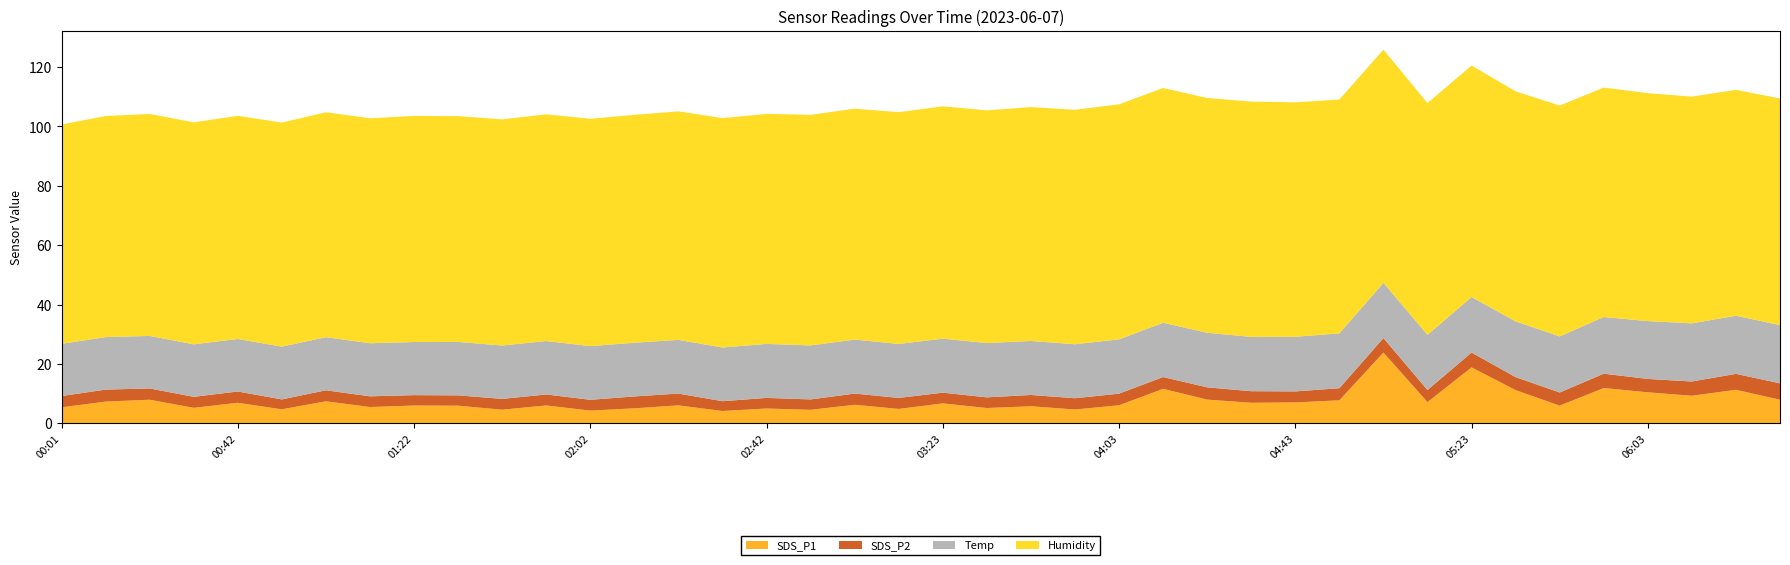

Reading right to left, what are all the values shown in this chart?

SDS_P1: 06:33=7.9	06:23=11.3	06:13=9.3	06:03=10.4	05:53=11.9	05:43=5.9	05:33=11.2	05:23=18.8	05:13=7.1	05:03=23.8	04:53=7.7	04:43=7.0	04:33=6.9	04:23=8.0	04:13=11.6	04:03=6.1	03:53=4.6	03:43=5.7	03:33=5.1	03:23=6.7	03:13=4.8	03:02=6.2	02:52=4.5	02:42=5.0	02:32=4.1	02:22=6.0	02:12=5.0	02:02=4.3	01:52=6.0	01:42=4.6	01:32=5.9	01:22=6.0	01:12=5.5	01:02=7.4	00:52=4.7	00:42=6.9	00:32=5.2	00:21=7.9	00:11=7.3	00:01=5.4
SDS_P2: 06:33=5.5	06:23=5.4	06:13=4.8	06:03=4.5	05:53=4.8	05:43=4.4	05:33=4.4	05:23=5.0	05:13=4.1	05:03=4.9	04:53=4.1	04:43=3.7	04:33=3.9	04:23=4.1	04:13=4.0	04:03=3.9	03:53=3.8	03:43=3.8	03:33=3.6	03:23=3.6	03:13=3.7	03:02=3.8	02:52=3.5	02:42=3.6	02:32=3.3	02:22=4.0	02:12=4.0	02:02=3.6	01:52=3.7	01:42=3.6	01:32=3.5	01:22=3.5	01:12=3.6	01:02=3.7	00:52=3.3	00:42=3.8	00:32=3.7	00:21=3.8	00:11=4.0	00:01=3.8
Temp: 06:33=19.6	06:23=19.6	06:13=19.6	06:03=19.5	05:53=19.1	05:43=18.9	05:33=18.8	05:23=18.7	05:13=18.6	05:03=18.6	04:53=18.5	04:43=18.4	04:33=18.3	04:23=18.4	04:13=18.3	04:03=18.3	03:53=18.2	03:43=18.2	03:33=18.3	03:23=18.2	03:13=18.2	03:02=18.2	02:52=18.2	02:42=18.2	02:32=18.1	02:22=18.1	02:12=18.1	02:02=18.1	01:52=18.0	01:42=18.0	01:32=18.0	01:22=17.9	01:12=17.9	01:02=17.9	00:52=17.8	00:42=17.7	00:32=17.7	00:21=17.7	00:11=17.7	00:01=17.6
Humidity: 06:33=76.4	06:23=76.1	06:13=76.4	06:03=76.8	05:53=77.3	05:43=77.8	05:33=77.5	05:23=78.0	05:13=78.1	05:03=78.6	04:53=78.8	04:43=79.0	04:33=79.3	04:23=79.1	04:13=79.1	04:03=79.2	03:53=79.0	03:43=78.8	03:33=78.4	03:23=78.3	03:13=78.1	03:02=77.8	02:52=77.7	02:42=77.5	02:32=77.3	02:22=77.0	02:12=76.8	02:02=76.6	01:52=76.4	01:42=76.2	01:32=76.1	01:22=76.2	01:12=75.8	01:02=75.8	00:52=75.5	00:42=75.2	00:32=74.8	00:21=74.8	00:11=74.5	00:01=73.9